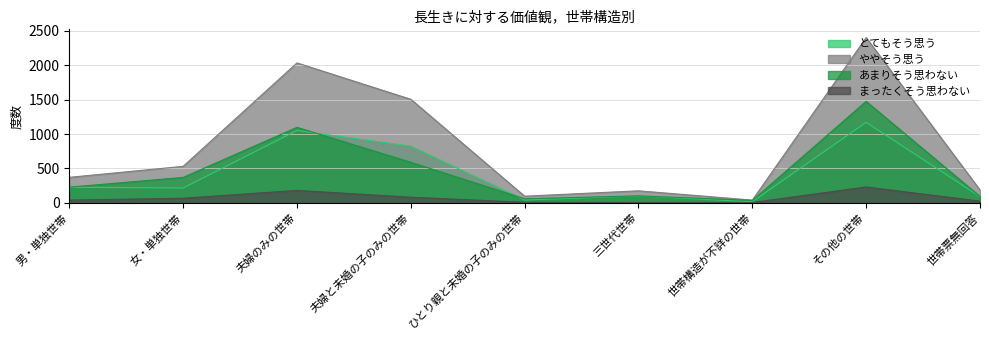

What is the difference between the second highest and minimum values in the とてもそう思う series?

1036